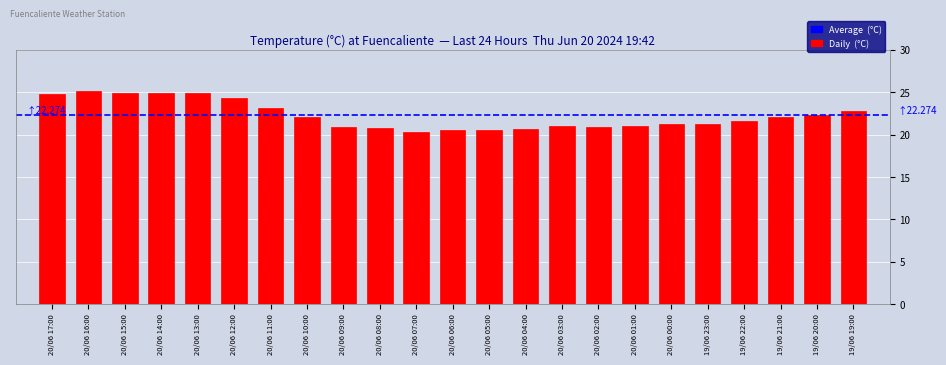

What is the change in value from 20/06 15:00 to 20/06 03:00?

-3.9